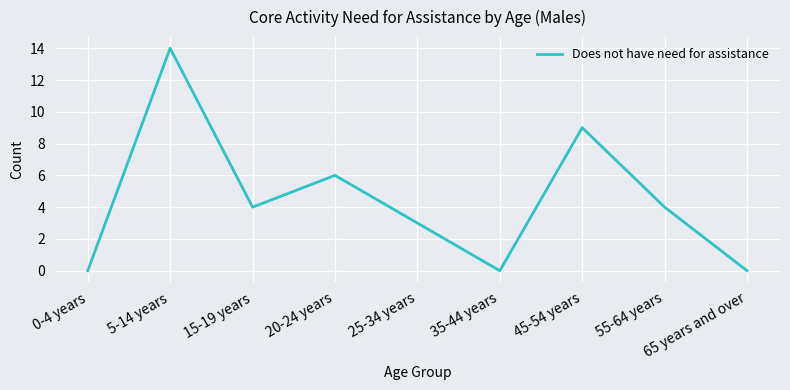

What is the change in value from 35-44 years to 55-64 years?

+4